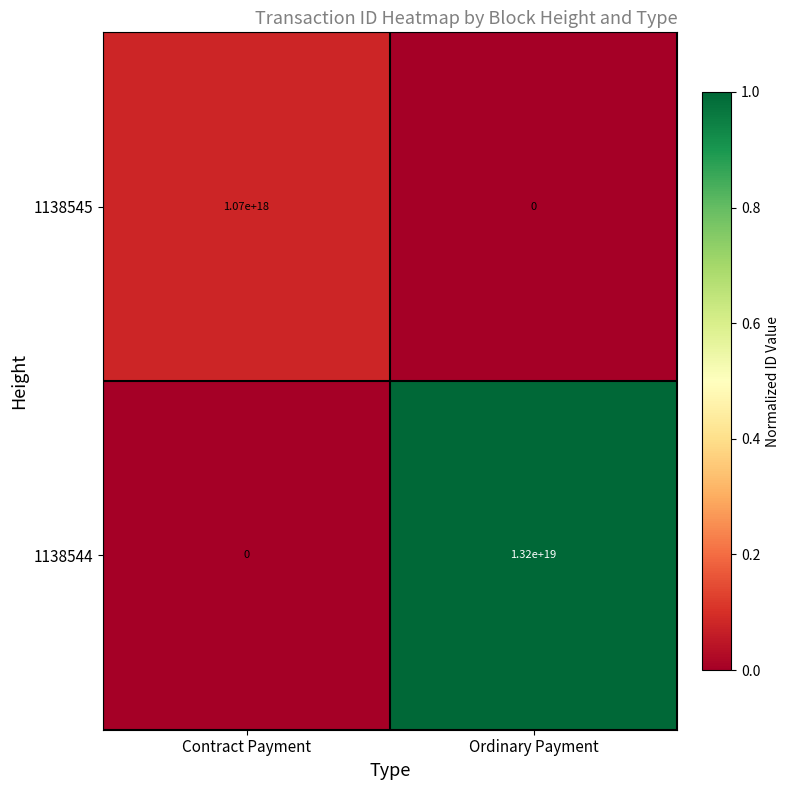

Which series changed the most between Contract Payment and Ordinary Payment?

1138544